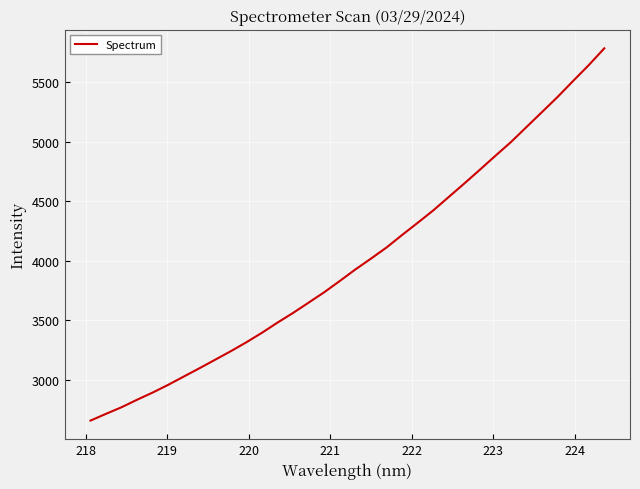

True or false: there are more than 0 points higher than both neighbors.

False